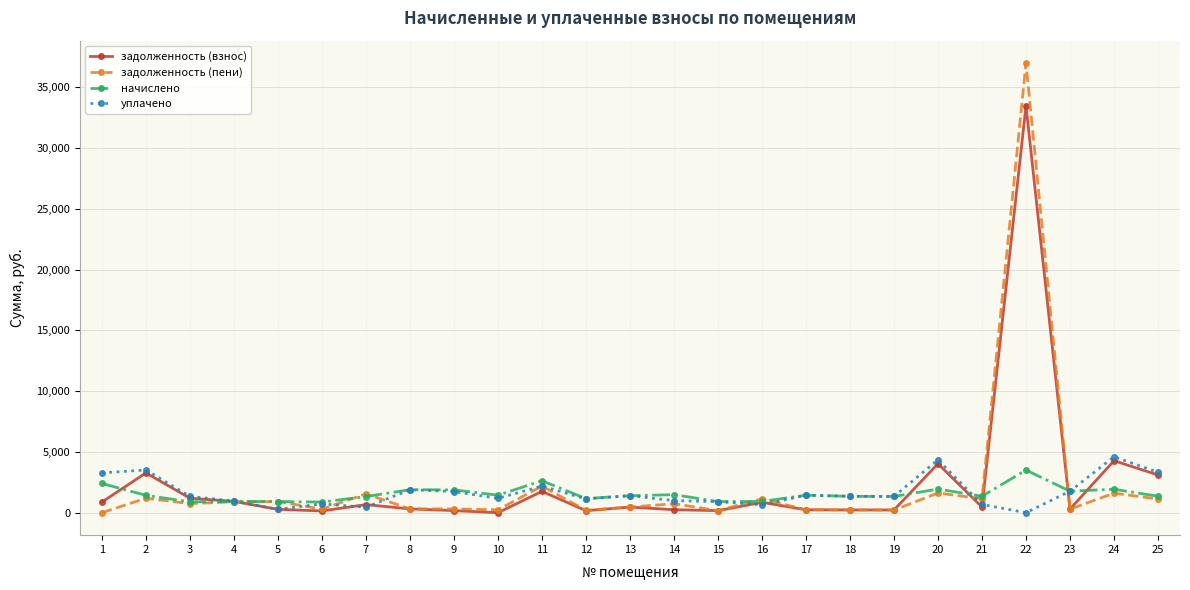

The value of задолженность (пени) at 16 is 1138.9. True or false?

True